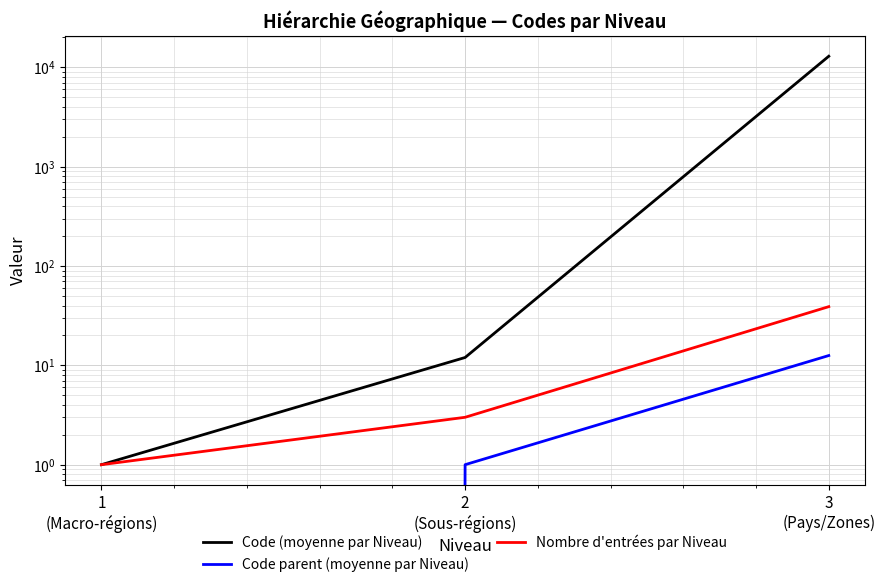

Which has a higher value, 1
(Macro-régions) or 2
(Sous-régions)?

2
(Sous-régions)